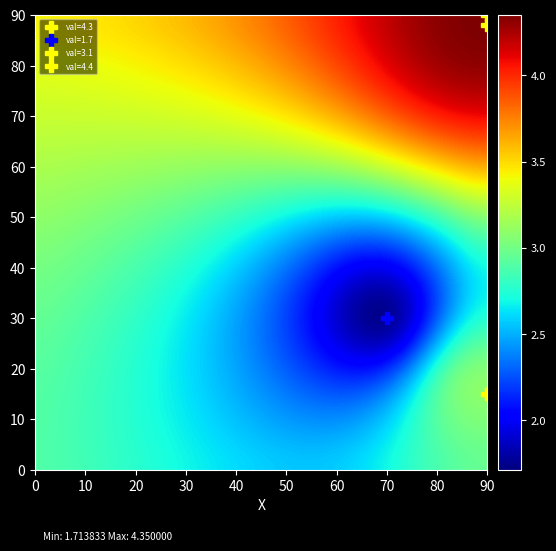

What is the minimum value shown in the chart?

1.7